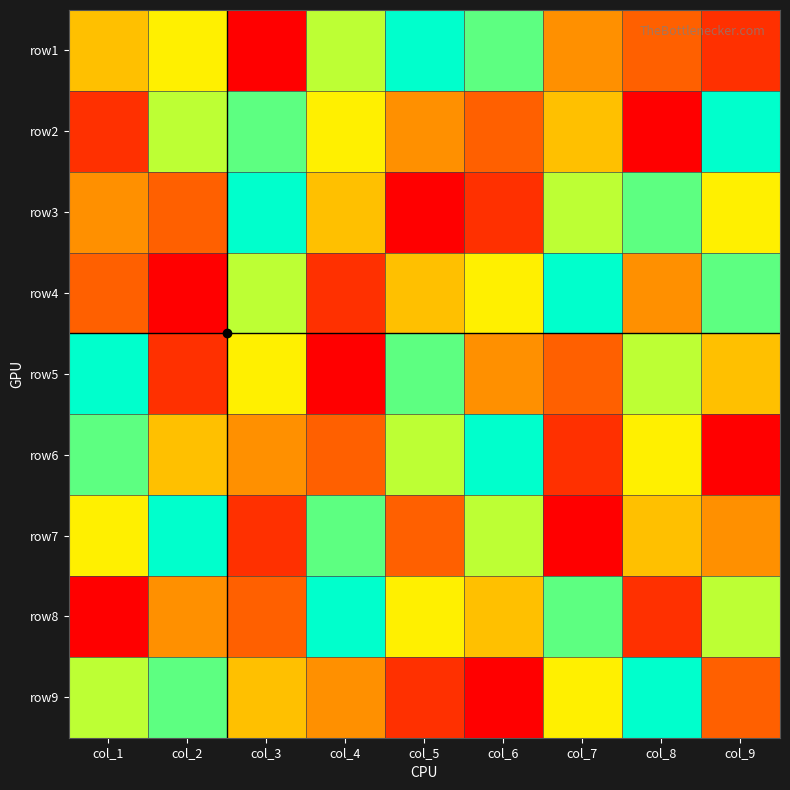

Reading left to right, extract all data points from this chart.

row1: col_1=5	col_2=6	col_3=1	col_4=7	col_5=9	col_6=8	col_7=4	col_8=3	col_9=2
row2: col_1=2	col_2=7	col_3=8	col_4=6	col_5=4	col_6=3	col_7=5	col_8=1	col_9=9
row3: col_1=4	col_2=3	col_3=9	col_4=5	col_5=1	col_6=2	col_7=7	col_8=8	col_9=6
row4: col_1=3	col_2=1	col_3=7	col_4=2	col_5=5	col_6=6	col_7=9	col_8=4	col_9=8
row5: col_1=9	col_2=2	col_3=6	col_4=1	col_5=8	col_6=4	col_7=3	col_8=7	col_9=5
row6: col_1=8	col_2=5	col_3=4	col_4=3	col_5=7	col_6=9	col_7=2	col_8=6	col_9=1
row7: col_1=6	col_2=9	col_3=2	col_4=8	col_5=3	col_6=7	col_7=1	col_8=5	col_9=4
row8: col_1=1	col_2=4	col_3=3	col_4=9	col_5=6	col_6=5	col_7=8	col_8=2	col_9=7
row9: col_1=7	col_2=8	col_3=5	col_4=4	col_5=2	col_6=1	col_7=6	col_8=9	col_9=3